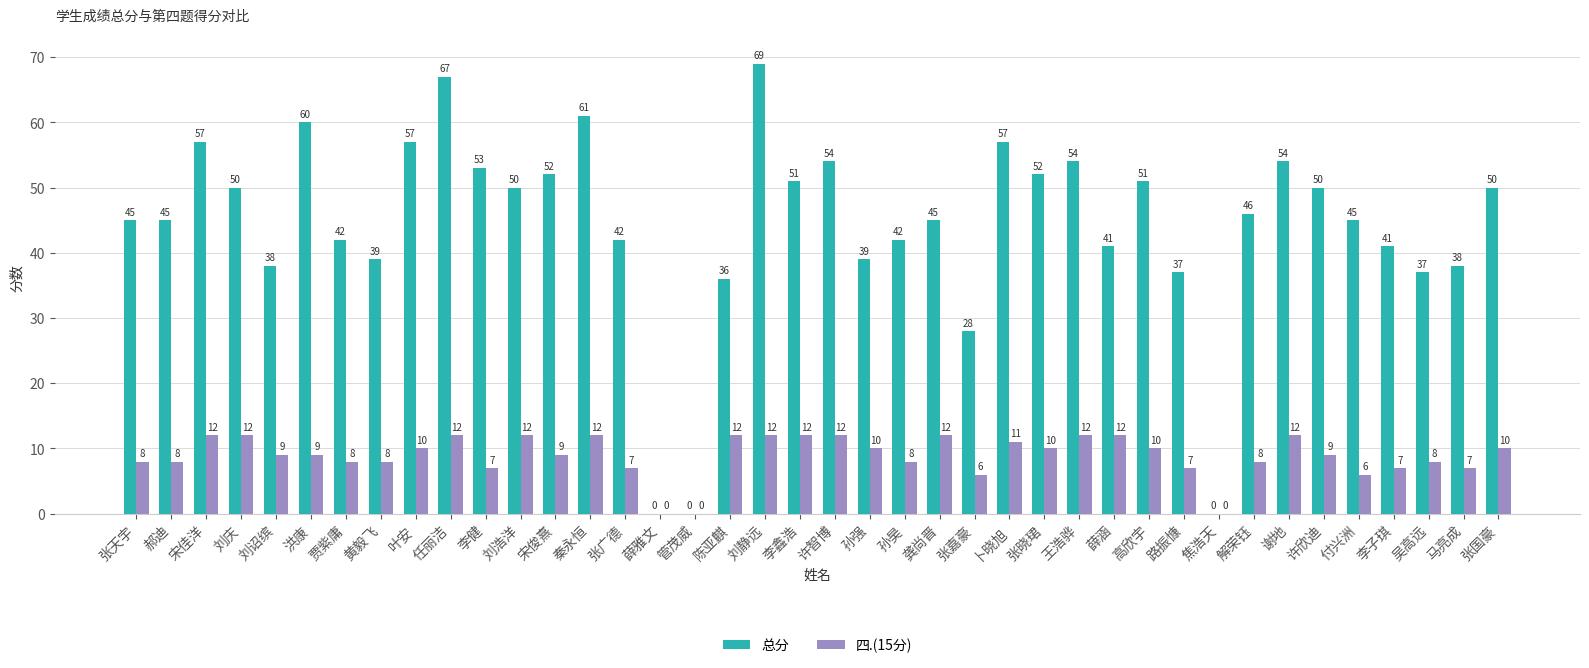

Is the value of 四.(15分) at 宋佳洋 greater than the value of 总分 at 秦永恒?

No